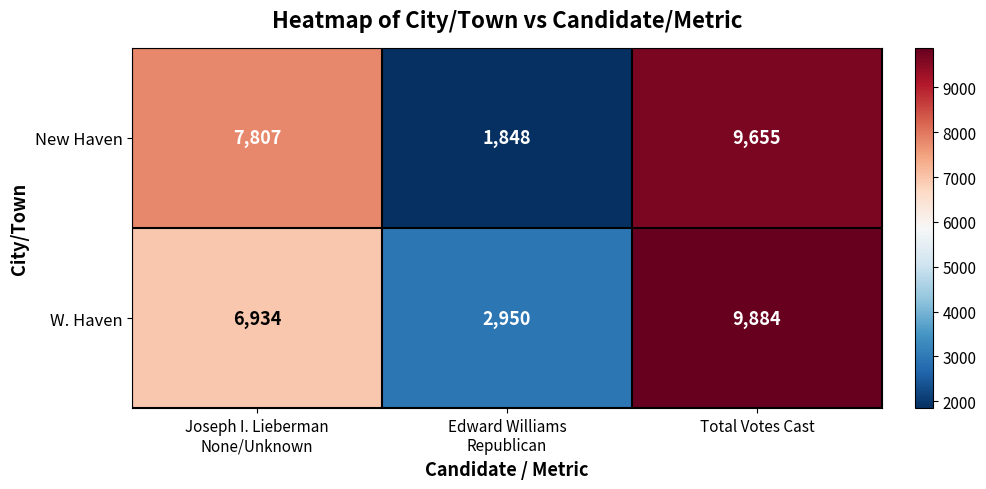

List the series in order of their peak value, lowest first.

New Haven, W. Haven